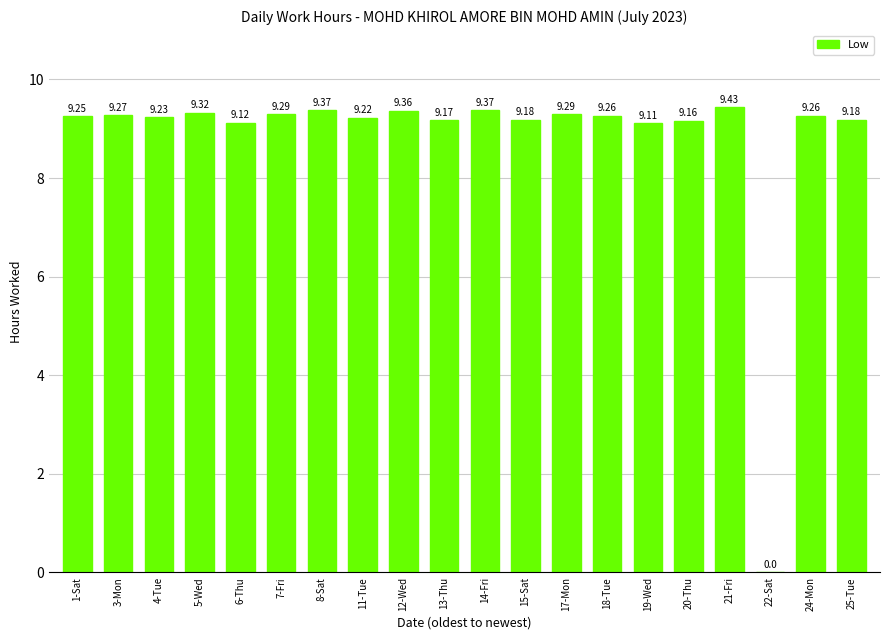

Are the bars horizontal?

No